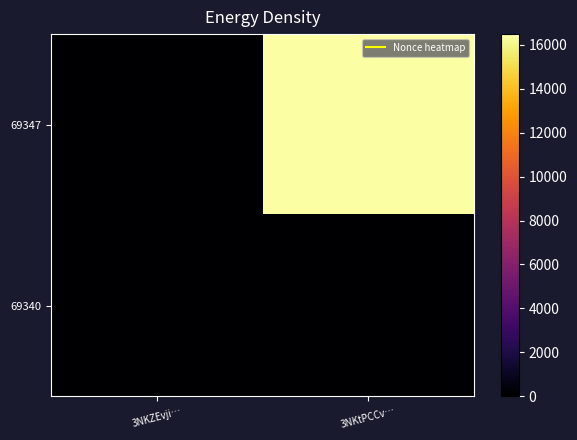

Between 3NKZEvji… and 3NKtPCCv…, which is larger?

3NKtPCCv…